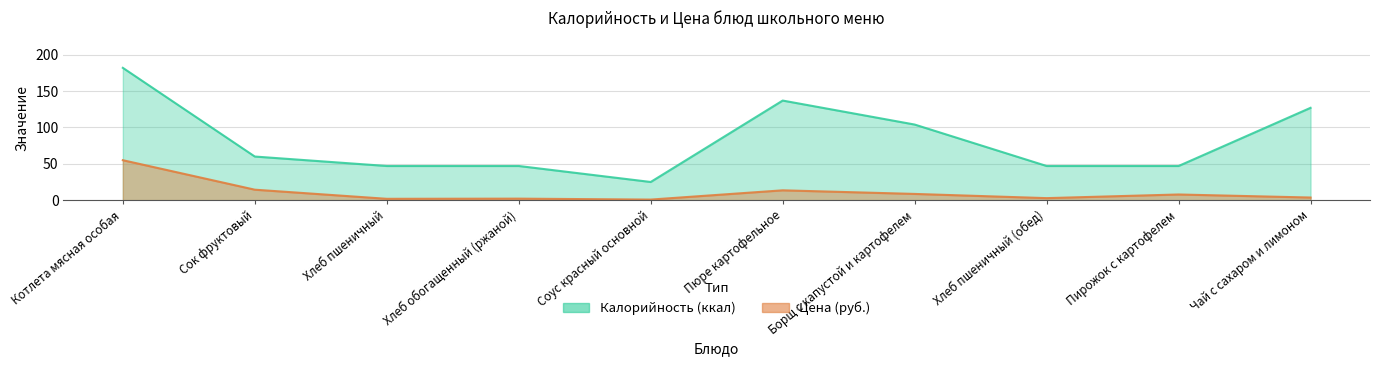

Is it true that Цена equals 14.9 at Борщ с капустой и картофелем?

False